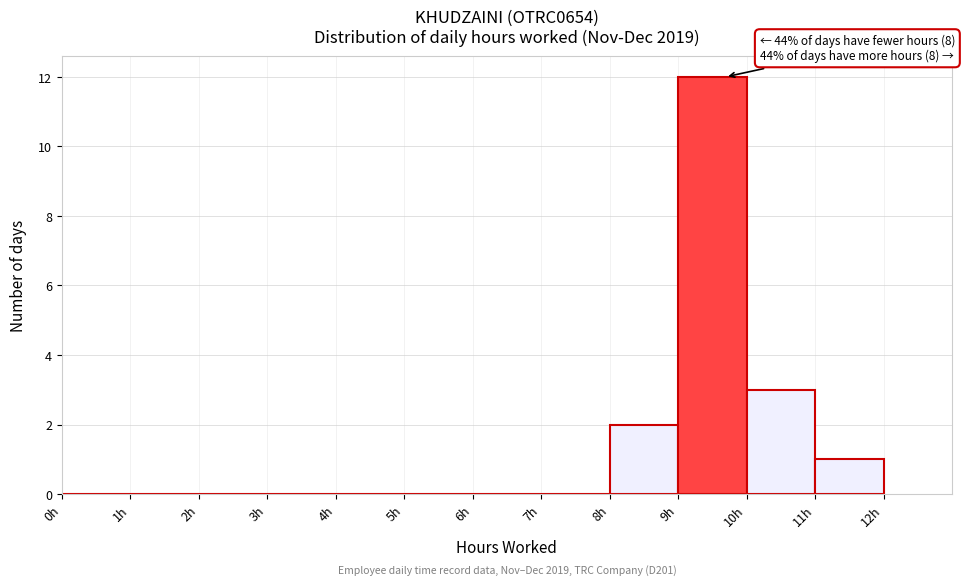

Which range on the x-axis has the tallest bar?

9 to 10